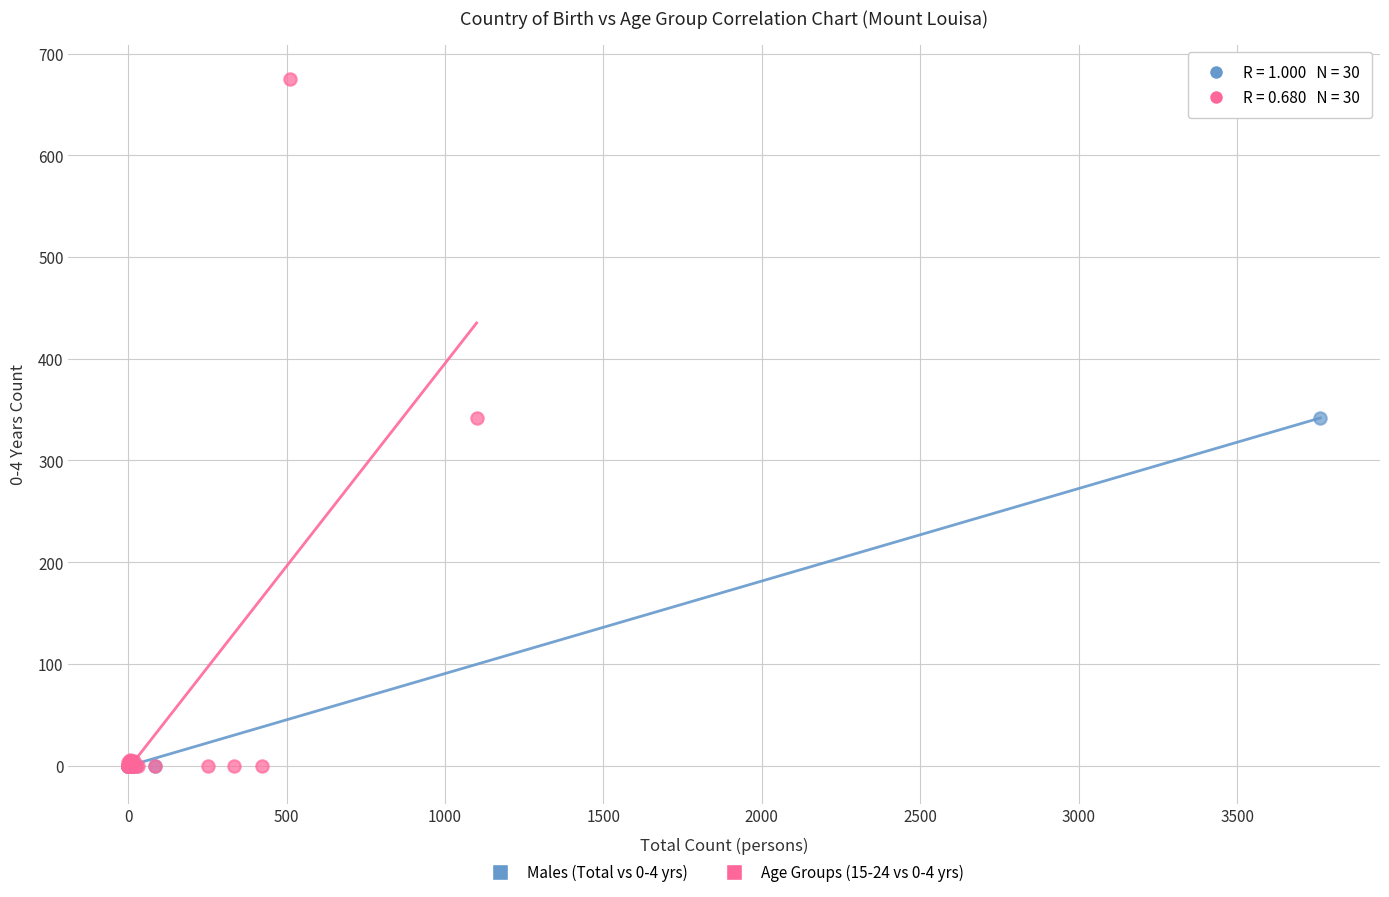

Which series has the largest Y range (max minus min)?

Age Groups (15-24 vs 0-4 yrs)